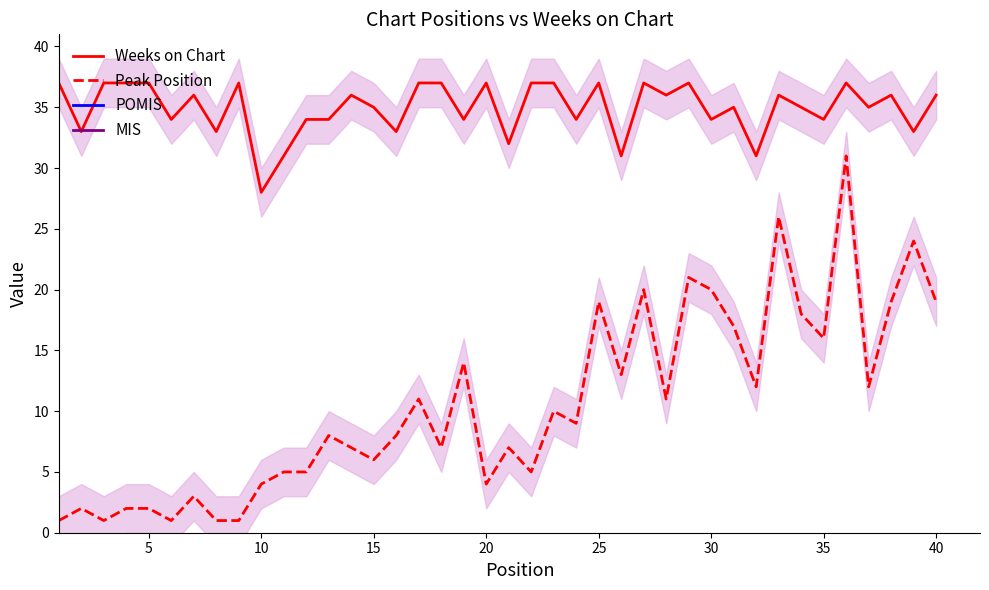

What is the maximum value for Weeks on Chart?

37